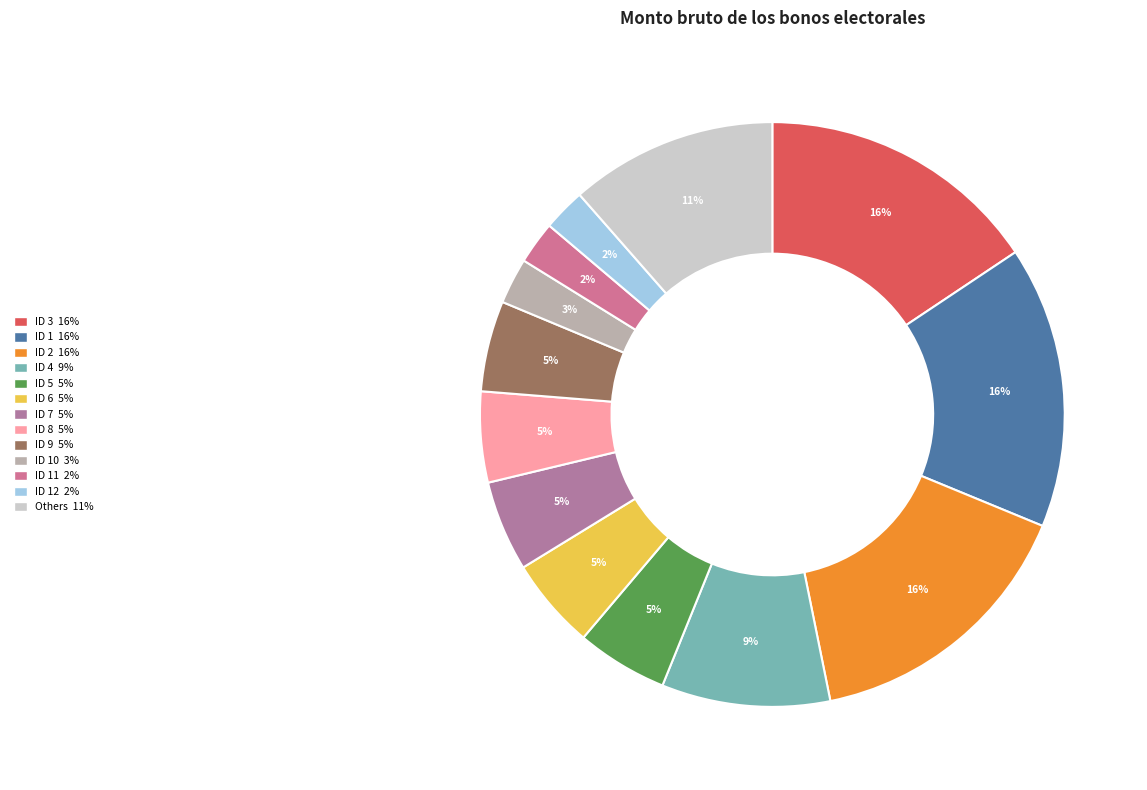

Count the number of slices in the pie.

13